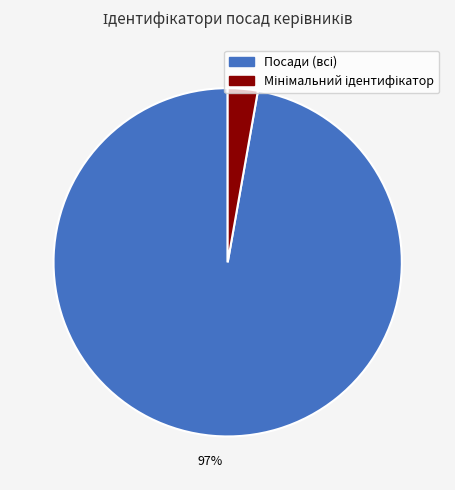

To the nearest percent, what is the difference between the largest and smallest slice percentages?

94%